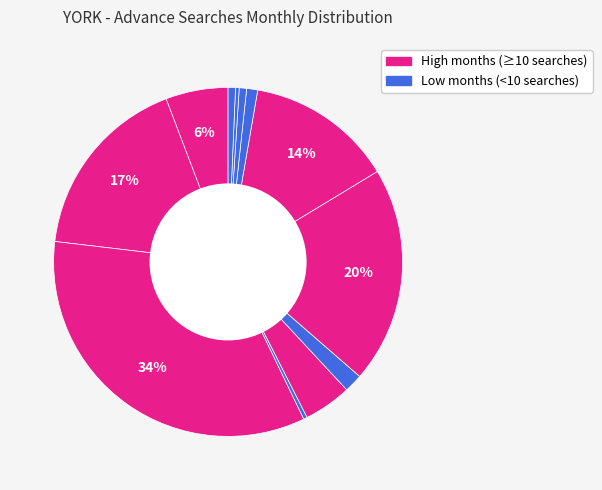

Which slice is the smallest?

2016-10